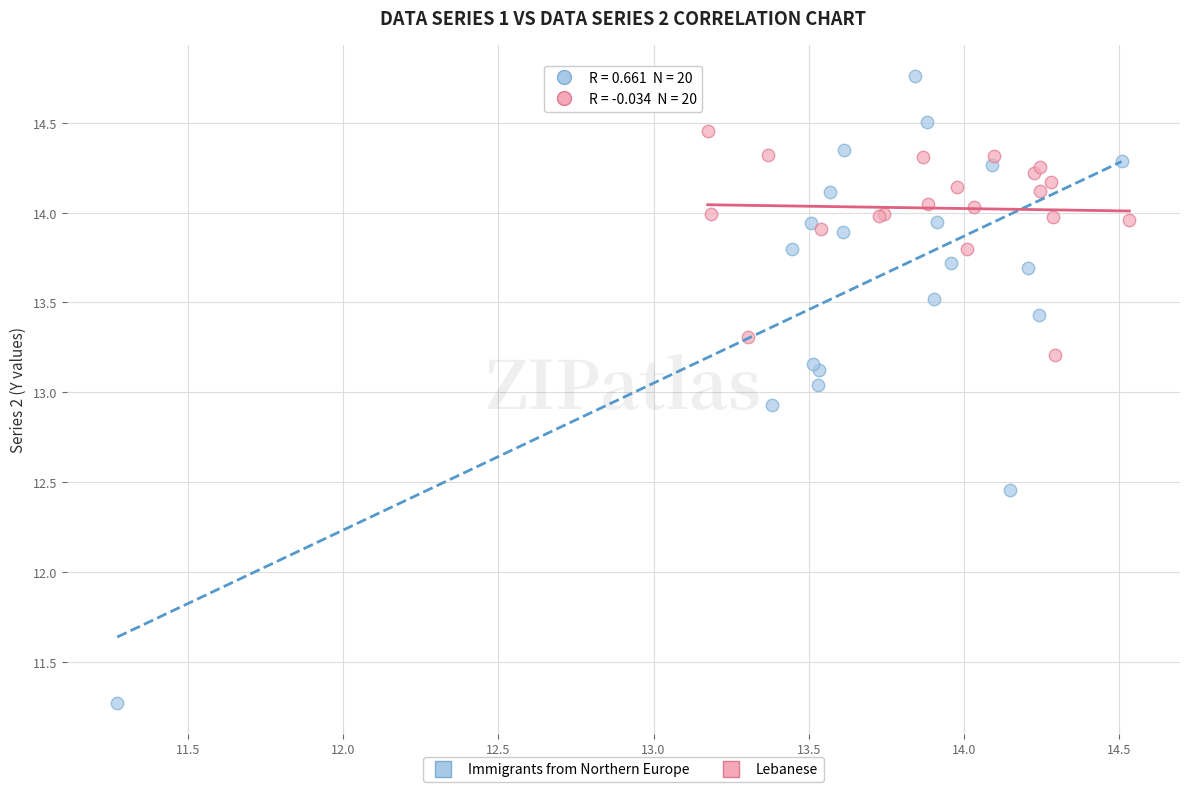

Which series contains the lowest Y value?

Immigrants from Northern Europe